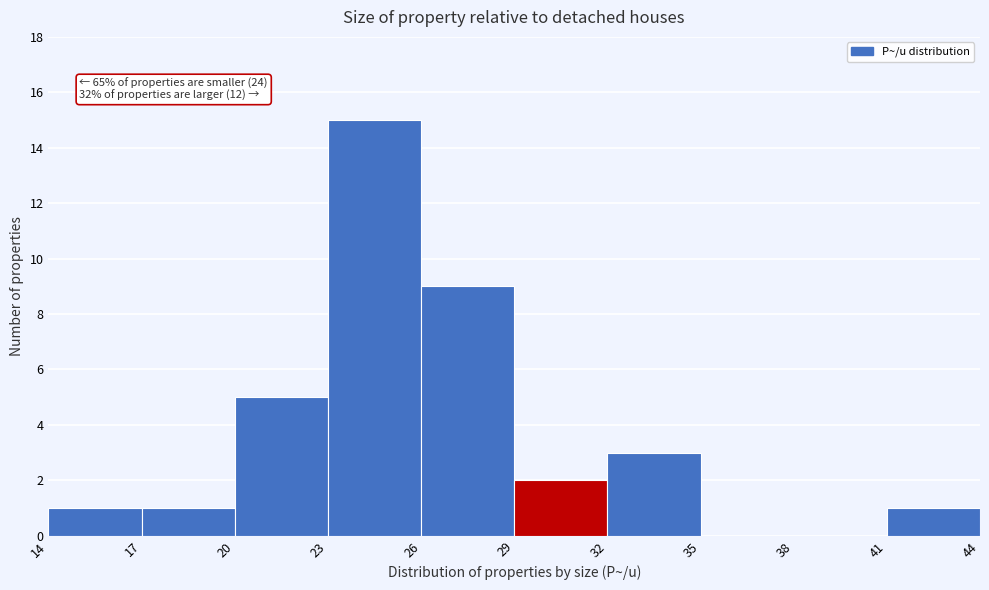

Which range on the x-axis has the tallest bar?

23 to 26